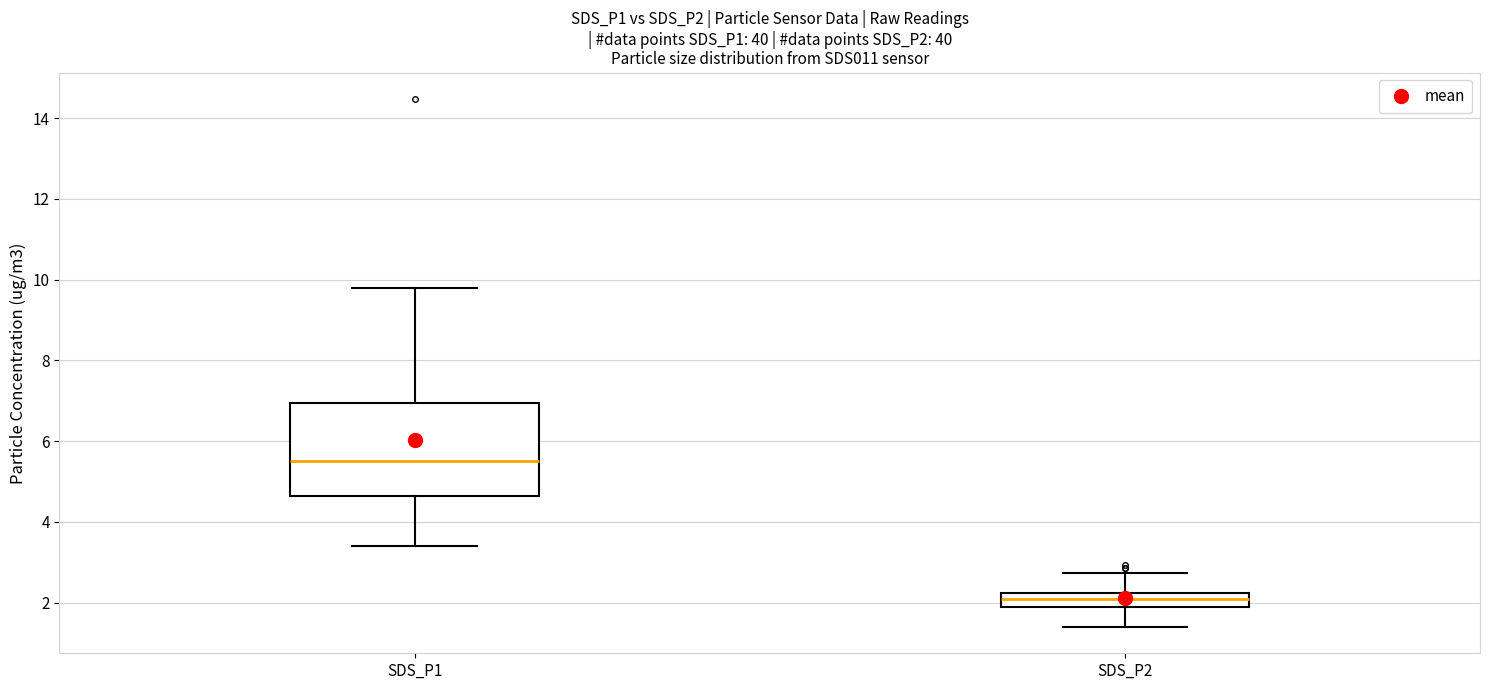

Reading left to right, transcribe this box plot: for each box, give where its median line is, the range the box spans, and where its two whiskers end, as read against the y-axis. The values are not printed on the chart, so give them approximately, as read against the axis.

SDS_P1: median 5.6, box 4.6 to 7.0, whiskers 3.4 to 9.8
SDS_P2: median 2.0, box 1.8 to 2.2, whiskers 1.4 to 2.8